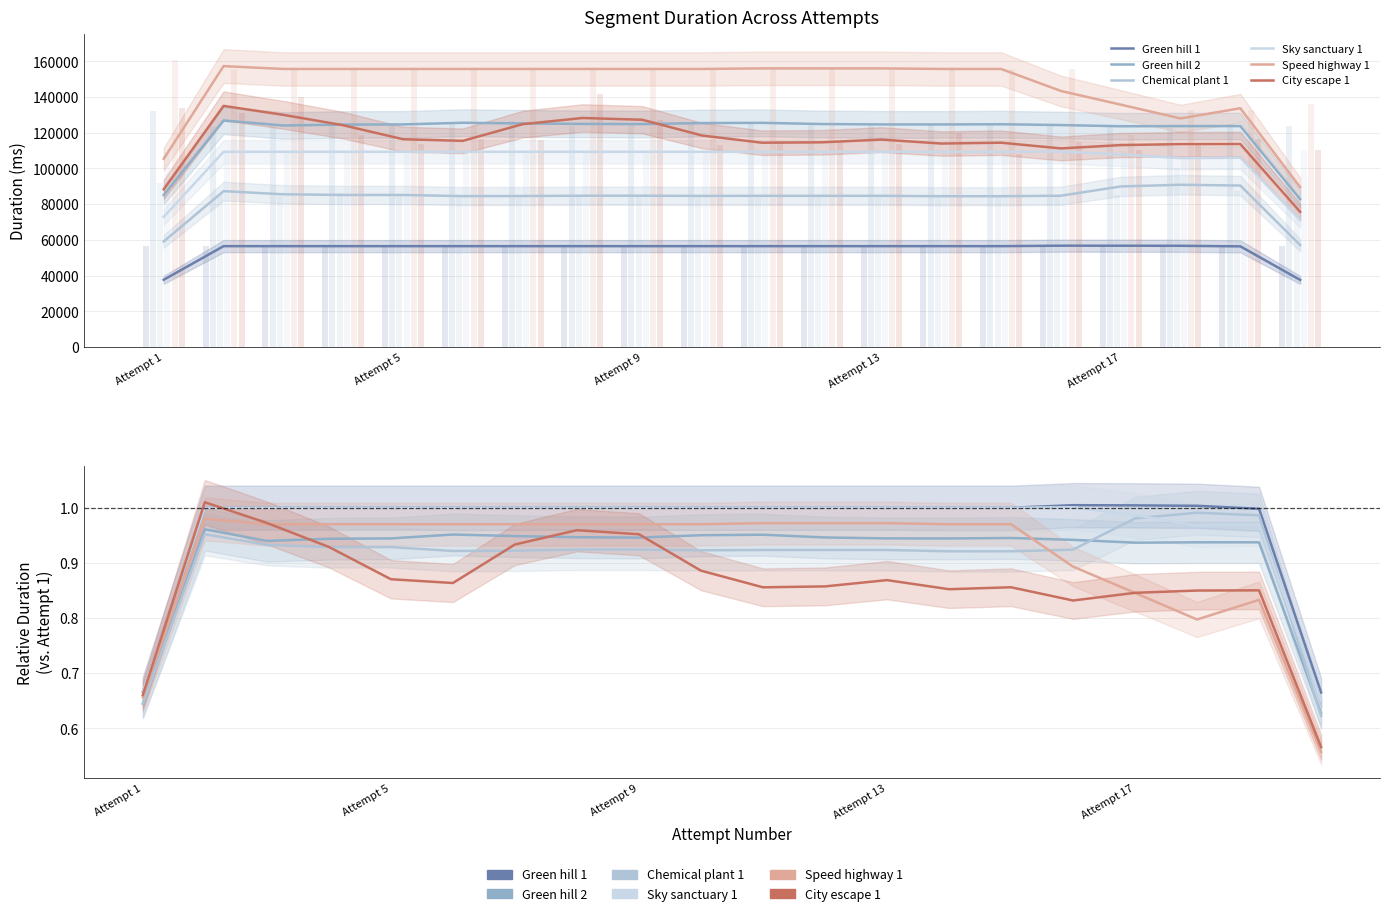

Reading left to right, list all the values displayed in this chart.

Green hill 1: 0.7	1.0	1.0	1.0	1.0	1.0	1.0	1.0	1.0	1.0	1.0	1.0	1.0	1.0	1.0	1.0	1.0	1.0	1.0	0.7
Green hill 2: 0.6	1.0	0.9	0.9	0.9	1.0	0.9	0.9	0.9	1.0	1.0	0.9	0.9	0.9	0.9	0.9	0.9	0.9	0.9	0.6
Chemical plant 1: 0.6	1.0	0.9	0.9	0.9	0.9	0.9	0.9	0.9	0.9	0.9	0.9	0.9	0.9	0.9	0.9	1.0	1.0	1.0	0.6
Sky sanctuary 1: 0.7	1.0	1.0	1.0	1.0	1.0	1.0	1.0	1.0	1.0	1.0	1.0	1.0	1.0	1.0	1.0	1.0	1.0	1.0	0.7
Speed highway 1: 0.7	1.0	1.0	1.0	1.0	1.0	1.0	1.0	1.0	1.0	1.0	1.0	1.0	1.0	1.0	0.9	0.8	0.8	0.8	0.6
City escape 1: 0.7	1.0	1.0	0.9	0.9	0.9	0.9	1.0	1.0	0.9	0.9	0.9	0.9	0.9	0.9	0.8	0.8	0.8	0.9	0.6